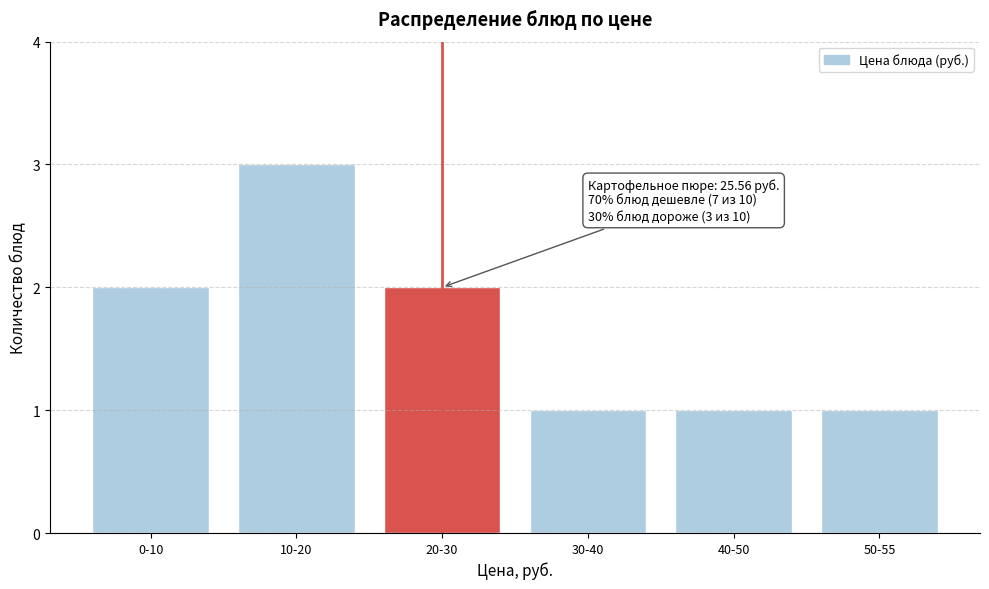

Reading right to left, transcribe all the data shown in this chart.

50-55=1	40-50=1	30-40=1	20-30=2	10-20=3	0-10=2